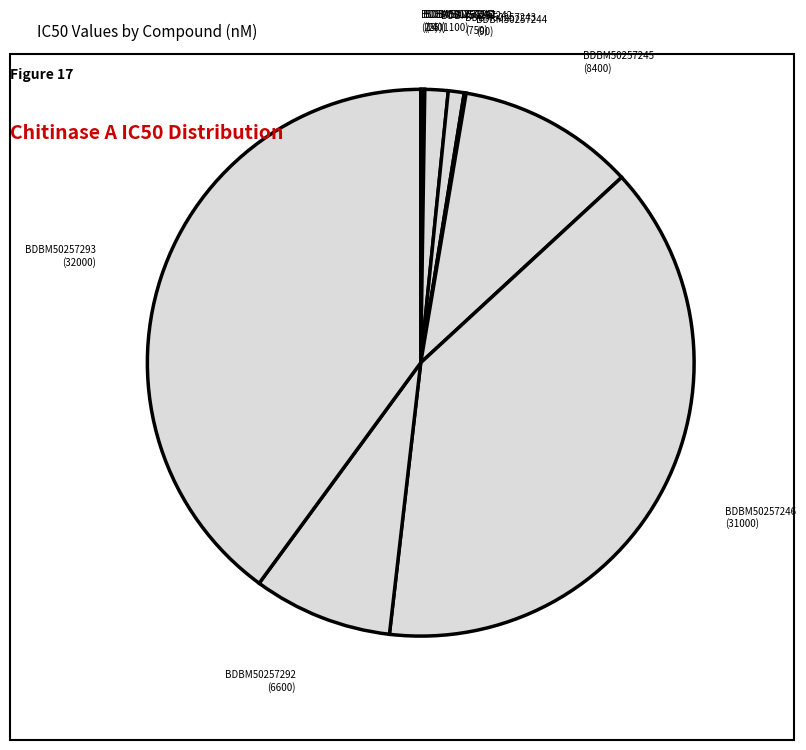

The BDBM50257242 slice represents 11% of the pie. True or false?

False